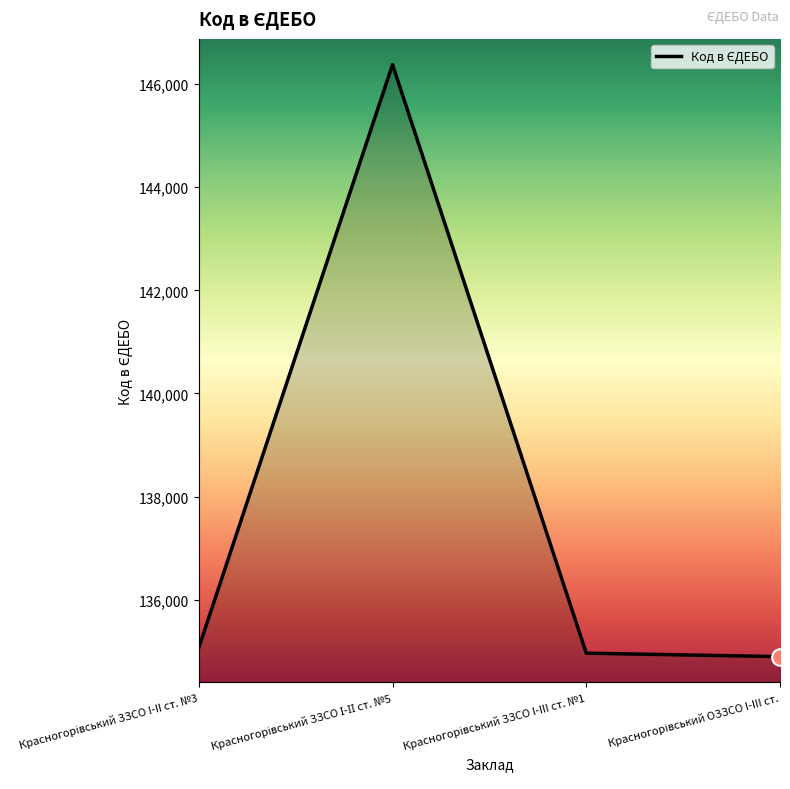

What is the average value?

137827